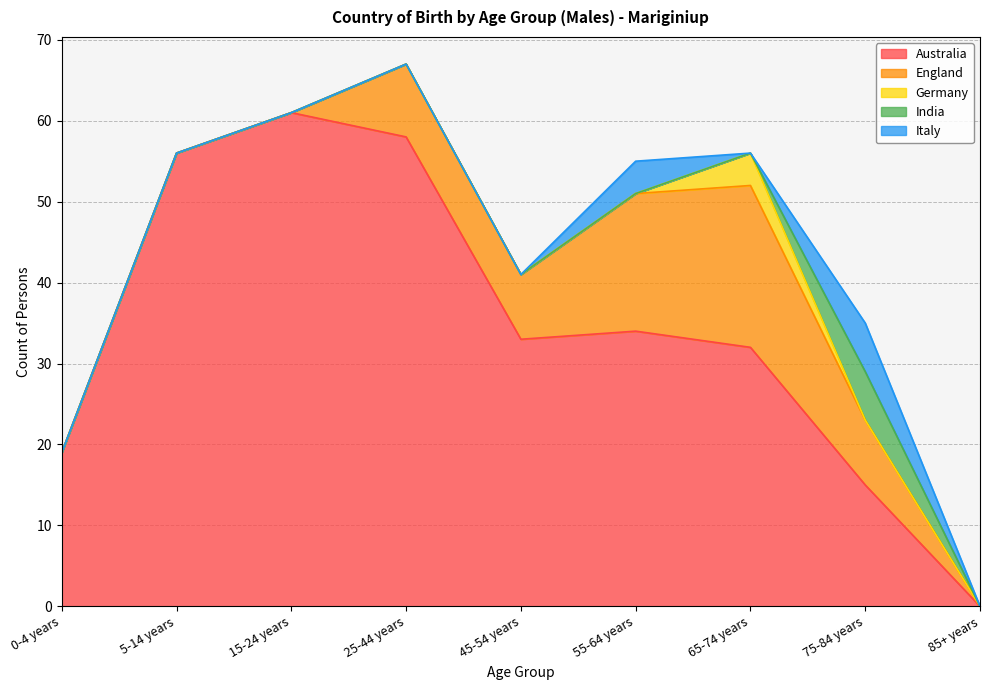

Does the chart display data point markers on the line(s)?

No